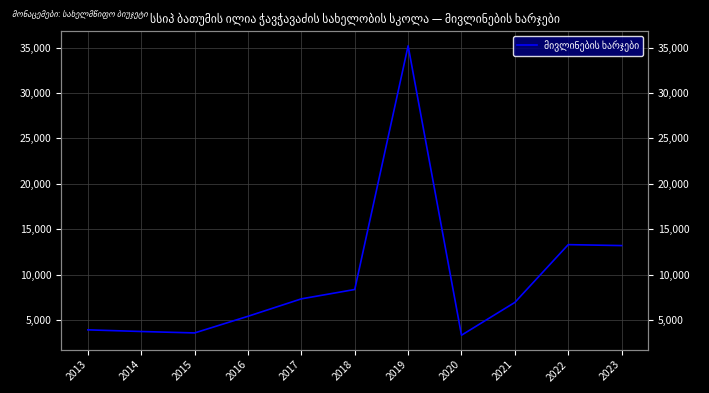

Reading right to left, transcribe all the data shown in this chart.

13208	13311	6953	3342	35198	8375	7344	5426	3593	3750	3932